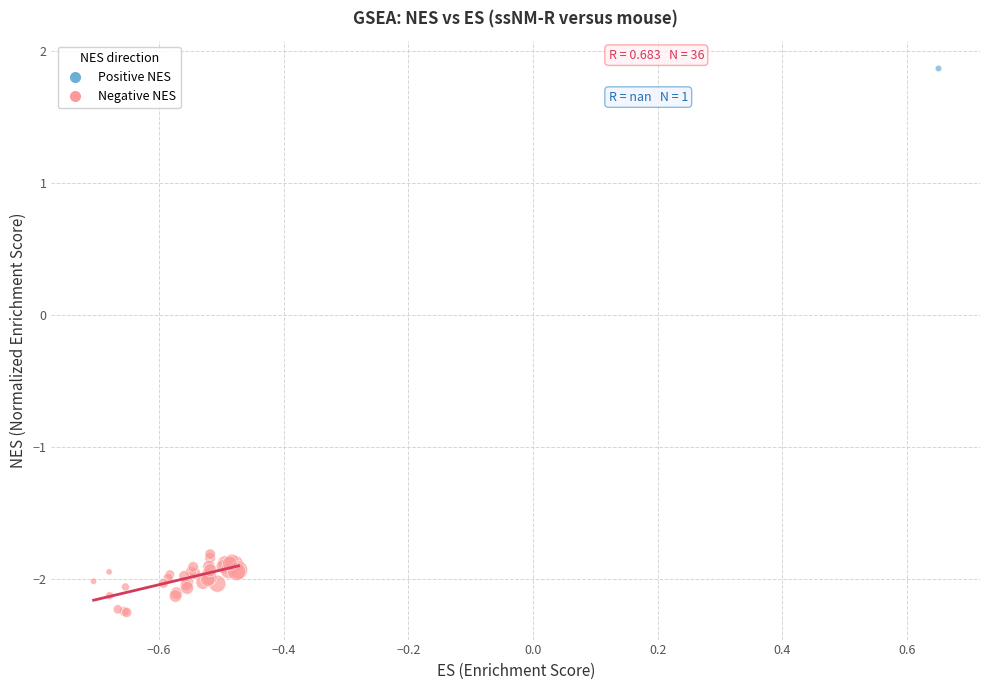

What are all the series names shown in the legend?

Positive NES, Negative NES